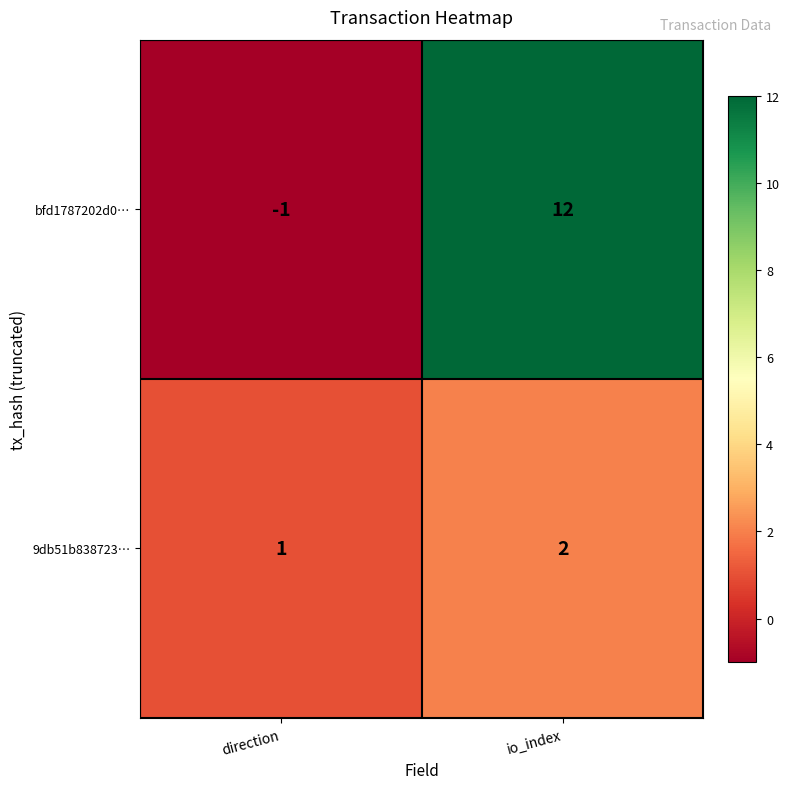

What is the difference between the maximum and minimum values in the bfd1787202d0… series?

13